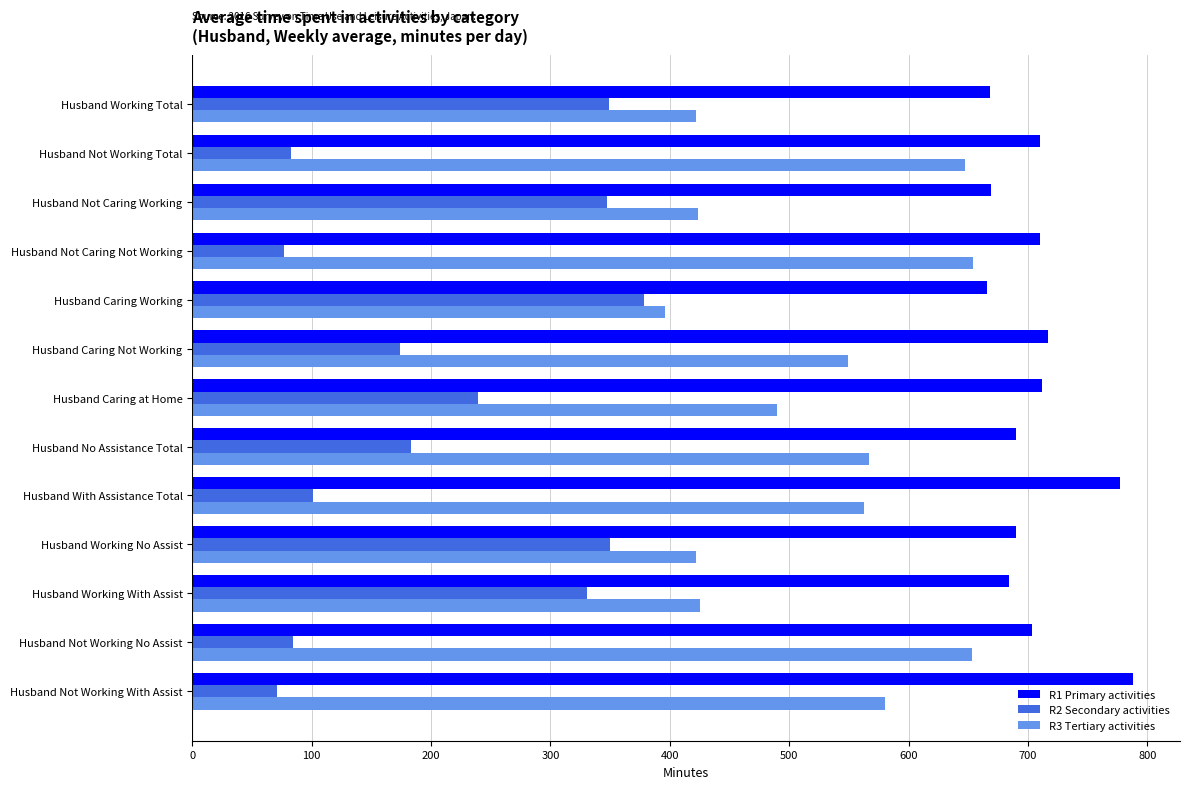

Which series has the largest total across all categories?

R1 Primary activities